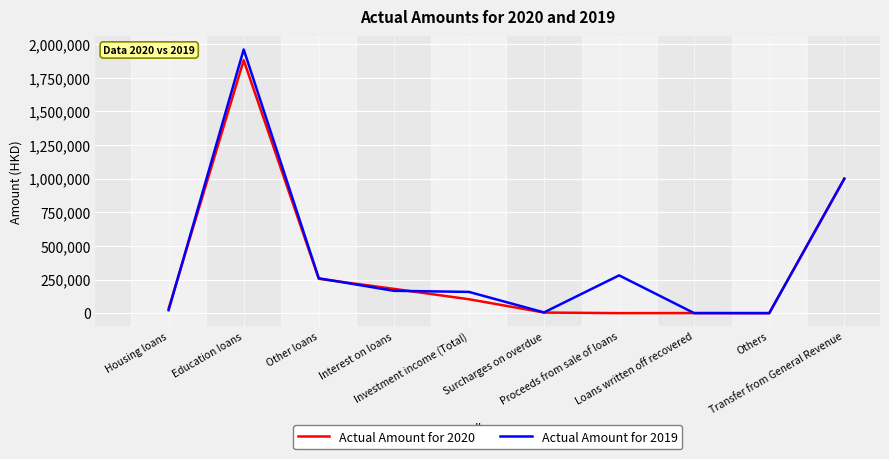

Which series has the largest range (max minus min)?

Actual Amount for 2019